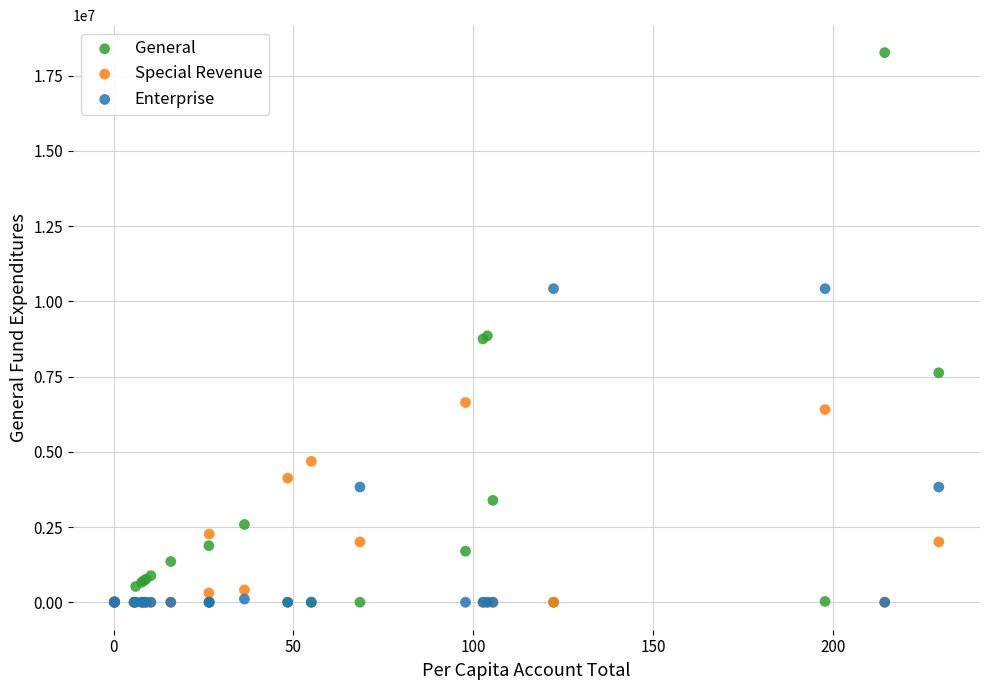

Which series has the largest Y range (max minus min)?

General